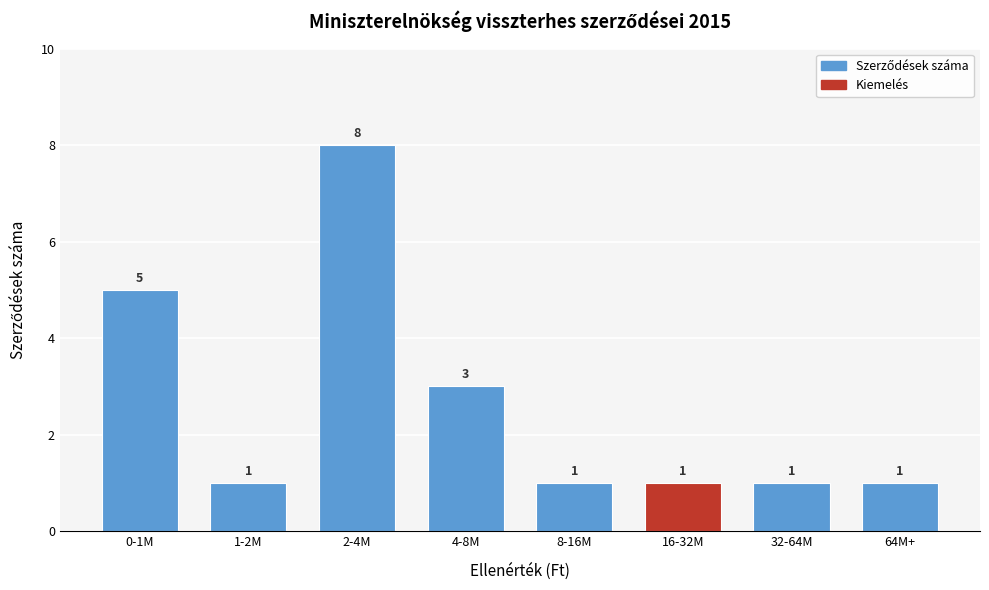

Reading left to right, extract all data points from this chart.

5	1	8	3	1	1	1	1